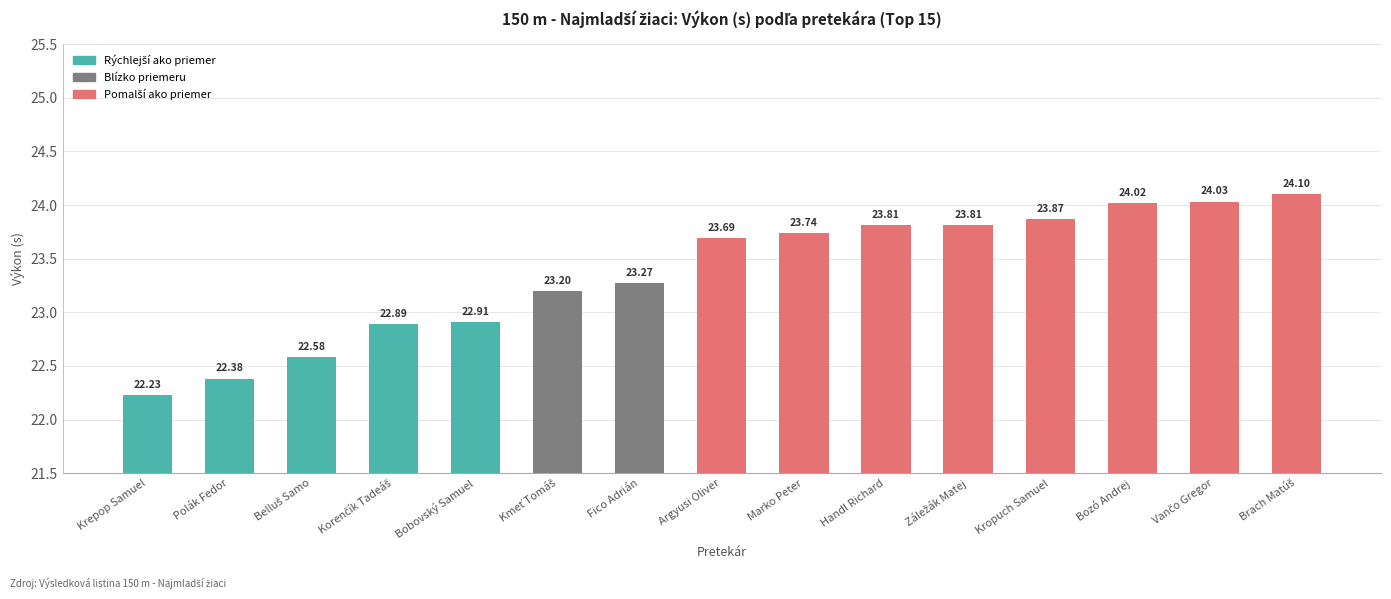

What is the average value?

23.4